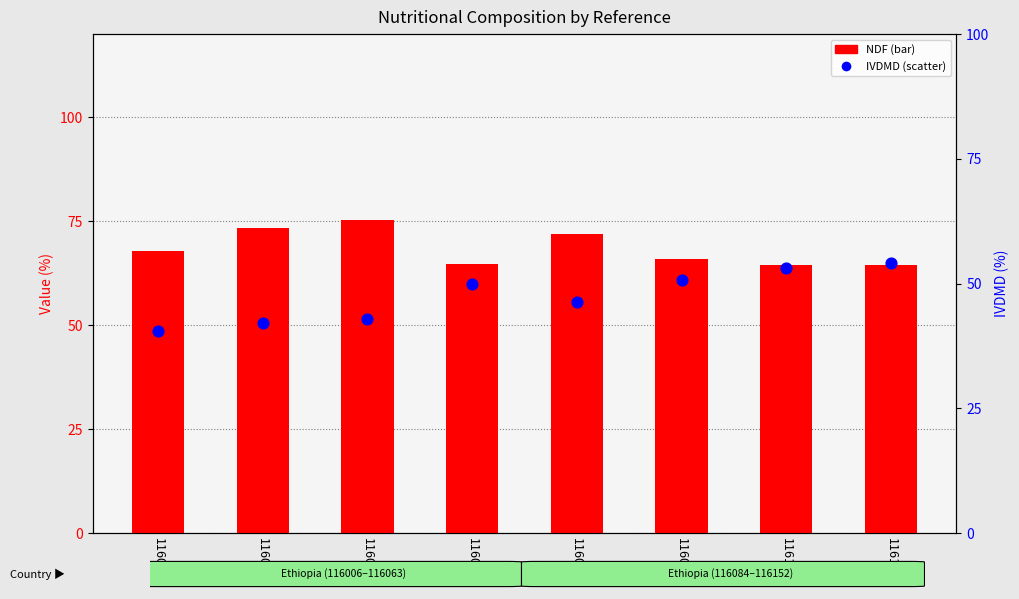

What is the total value across all series at 116063?

118.3